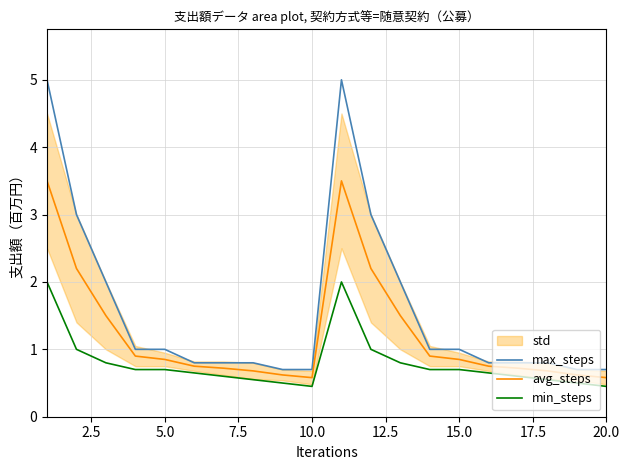

True or false: min_steps and max_steps cross at least once.

False